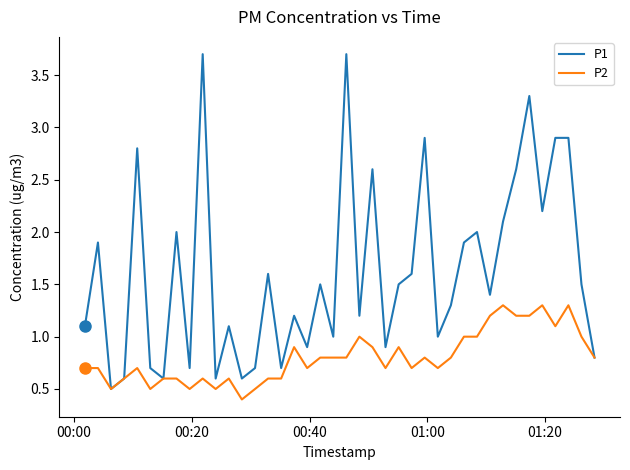

Which series has the largest total across all categories?

P1